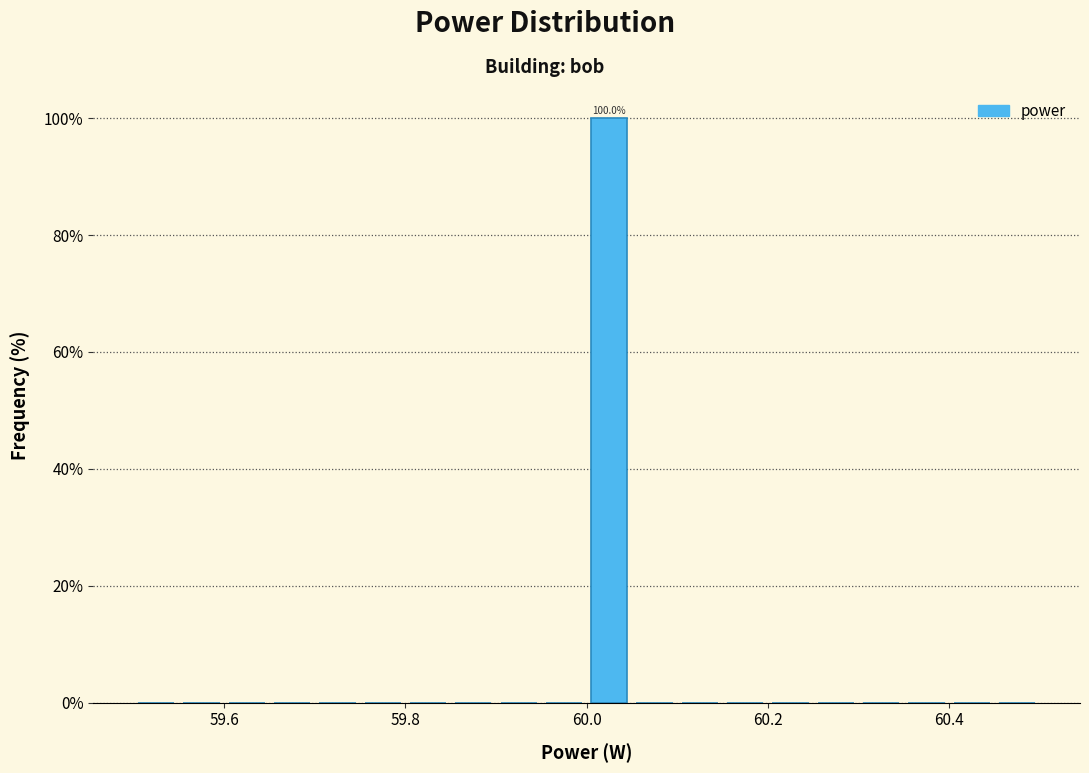

Read against the x-axis, roughly where is the centre of the tallest bar?

60.02